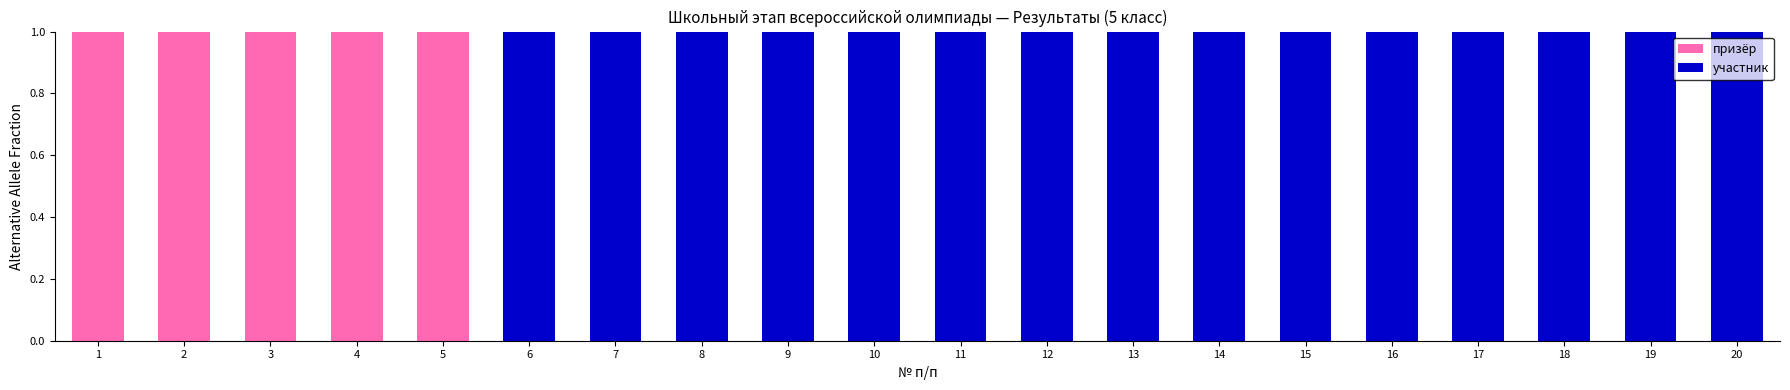

True or false: призёр has a value of 0 at 9.

True